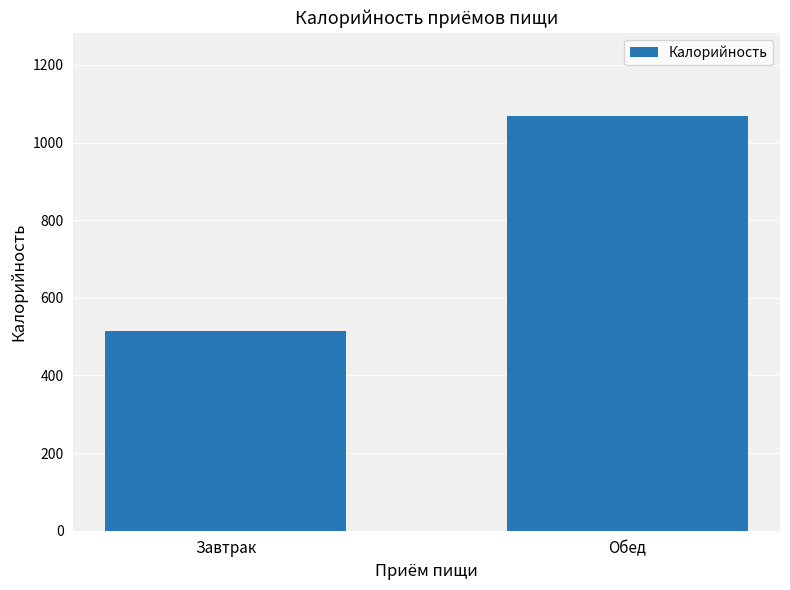

Reading right to left, what are all the values shown in this chart?

1069.0	514.2